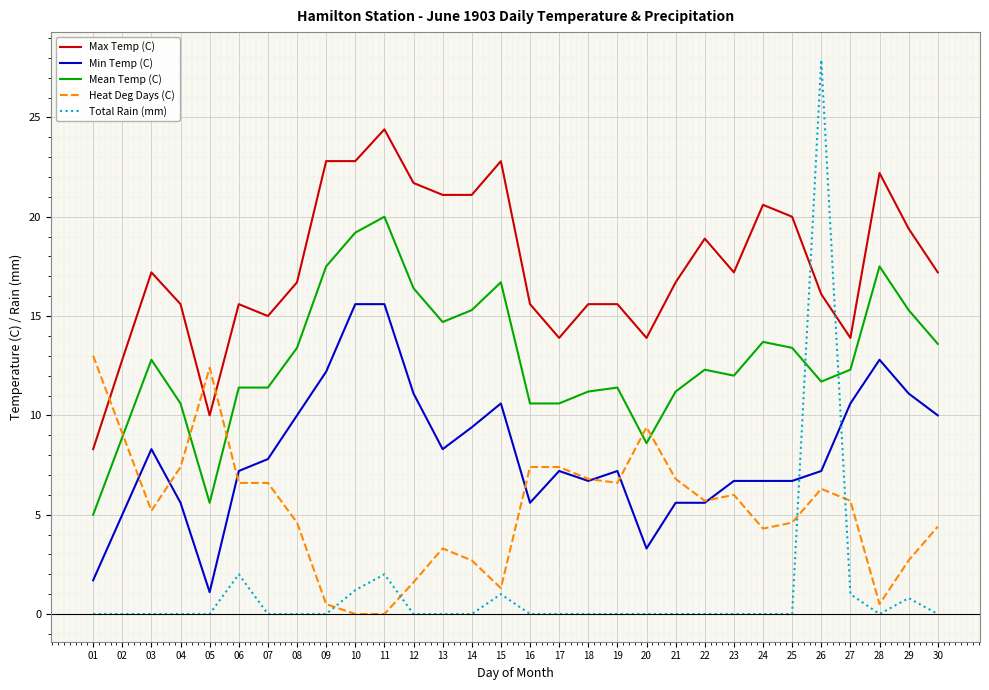

What is the total value across all series at 23?

41.9